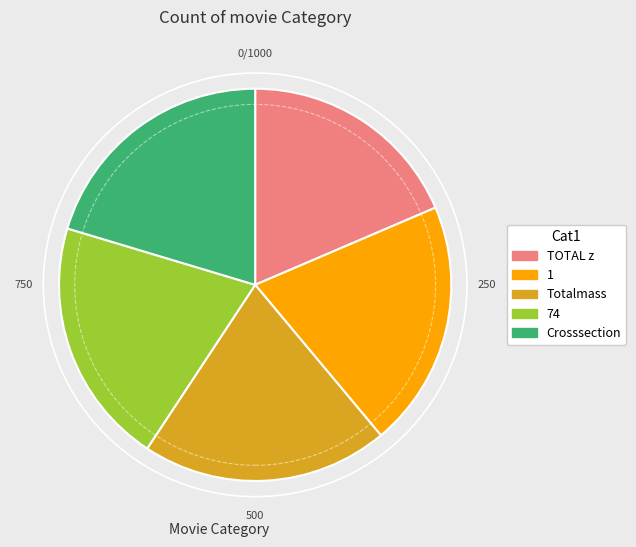

Is it true that 1 is 34% of the pie?

False